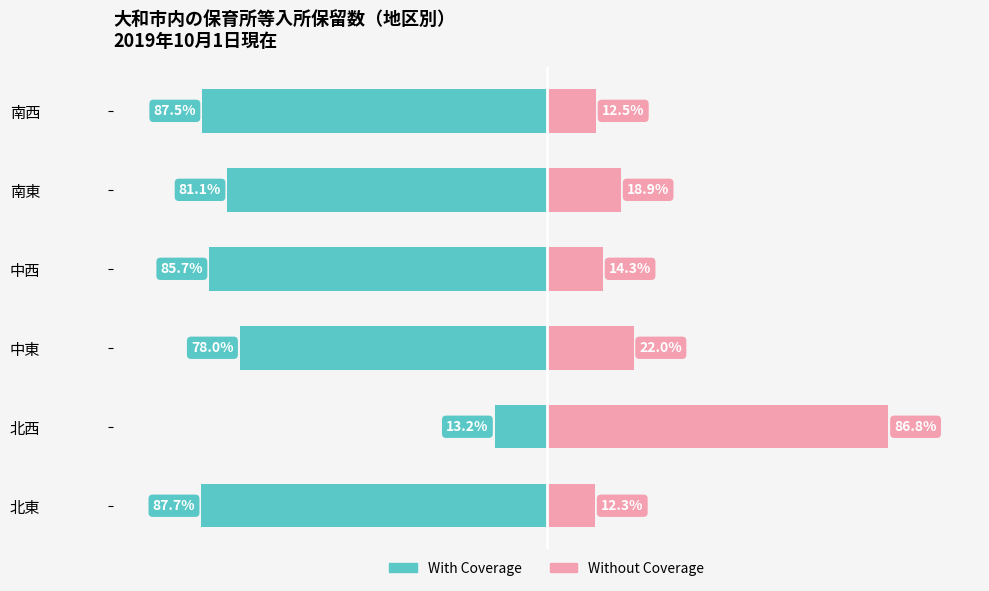

What are all the series names shown in the legend?

With Coverage, Without Coverage